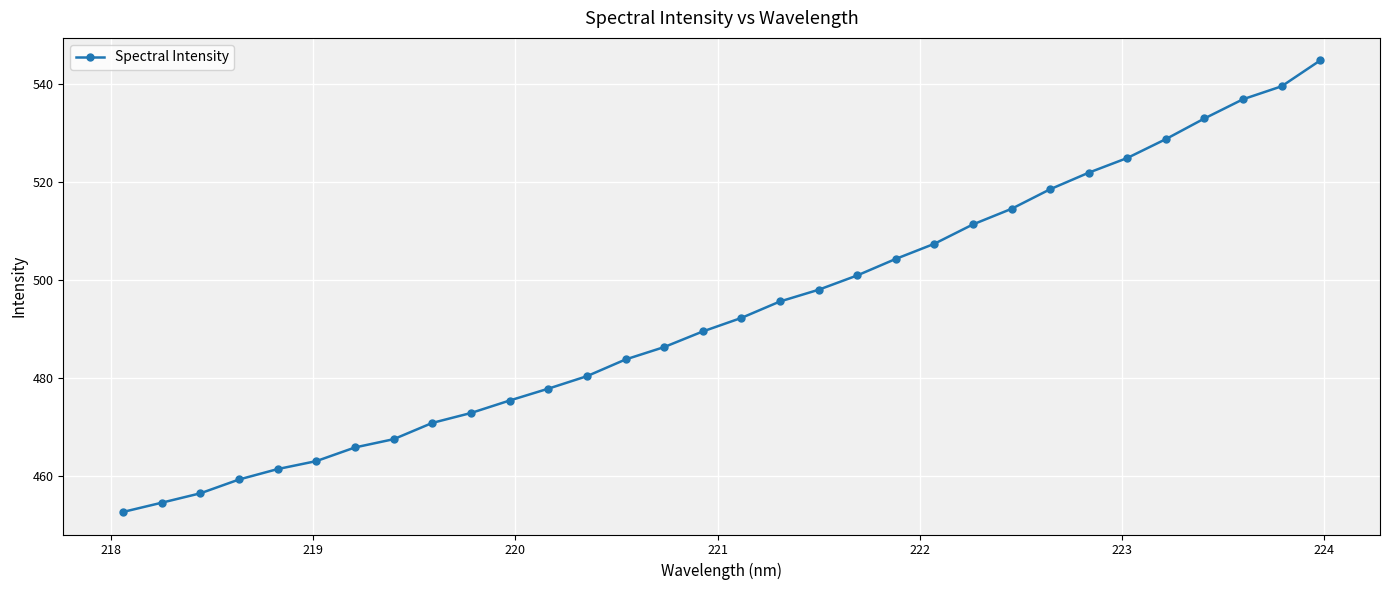

What is the smallest value displayed?

452.7